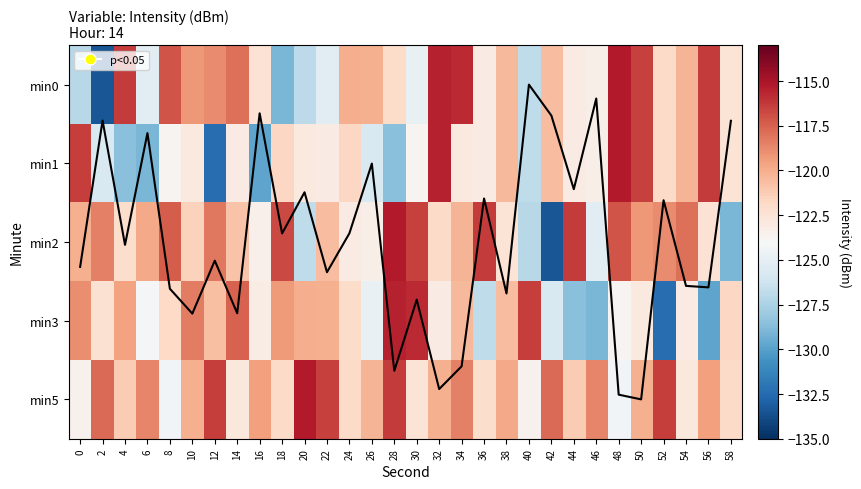

Between 46 and 56, which series saw the biggest shift?

min0